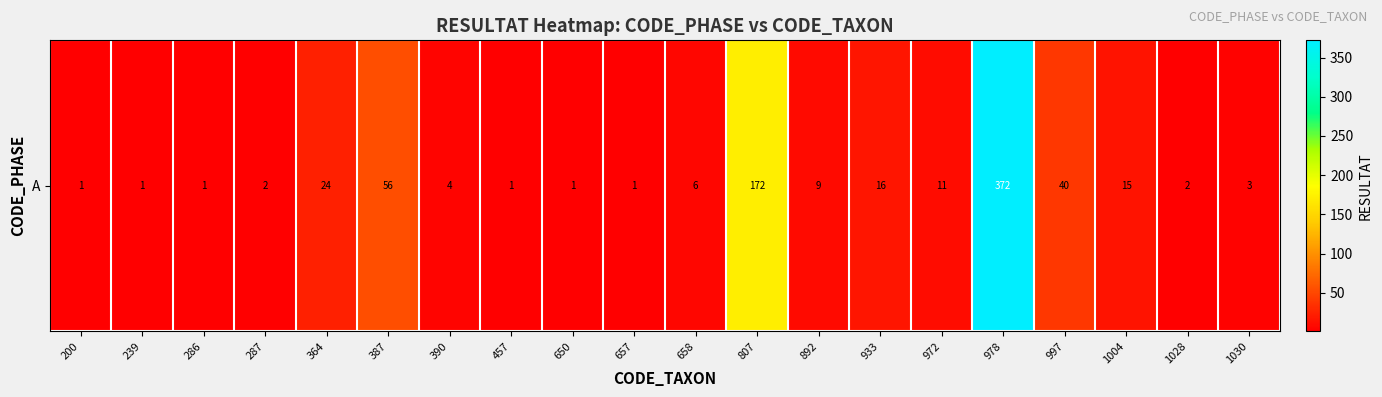

What is the change in value from 286 to 997?

+39